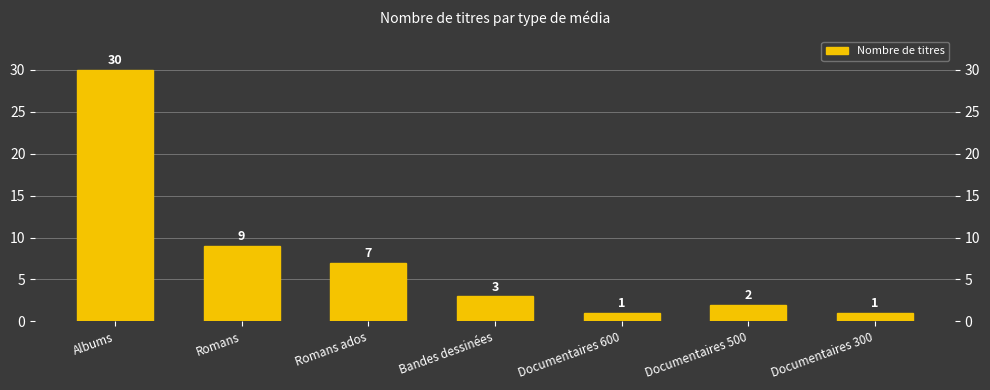

How many bars are there in total?

7